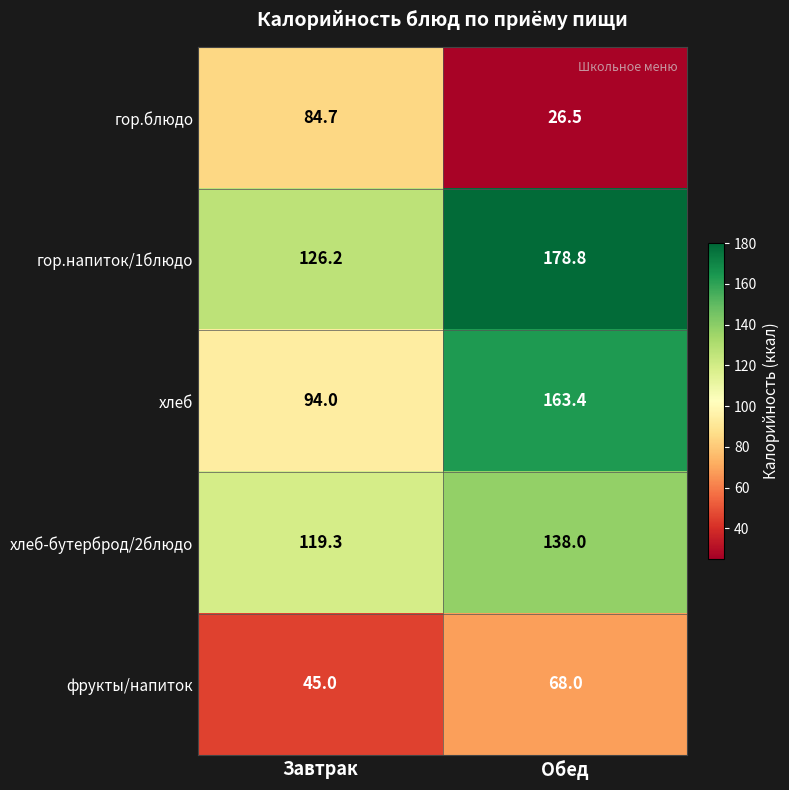

List the series in order of their peak value, lowest first.

фрукты/напиток, гор.блюдо, хлеб-бутерброд/2блюдо, хлеб, гор.напиток/1блюдо